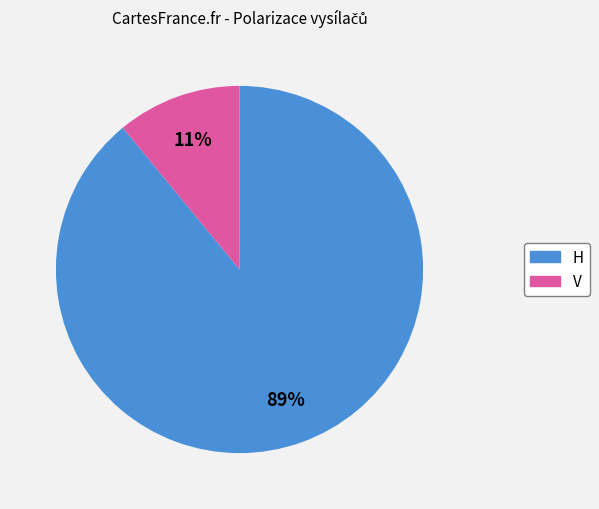

Which has a higher value, V or H?

H